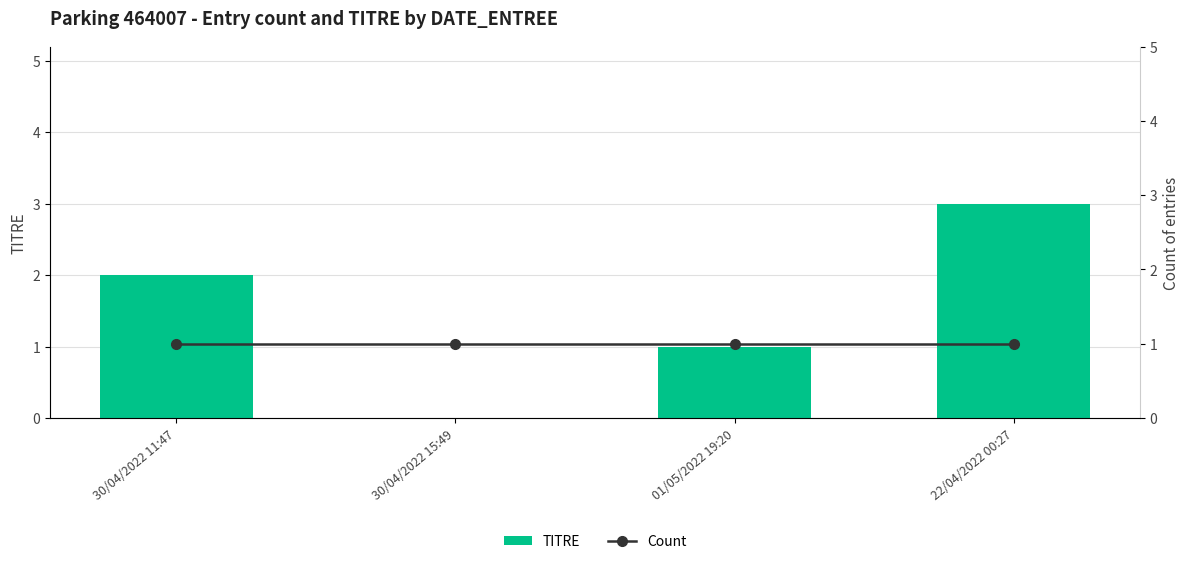

Reading left to right, extract all data points from this chart.

TITRE: 30/04/2022 11:47=2	30/04/2022 15:49=0	01/05/2022 19:20=1	22/04/2022 00:27=3
Count: 30/04/2022 11:47=1	30/04/2022 15:49=1	01/05/2022 19:20=1	22/04/2022 00:27=1